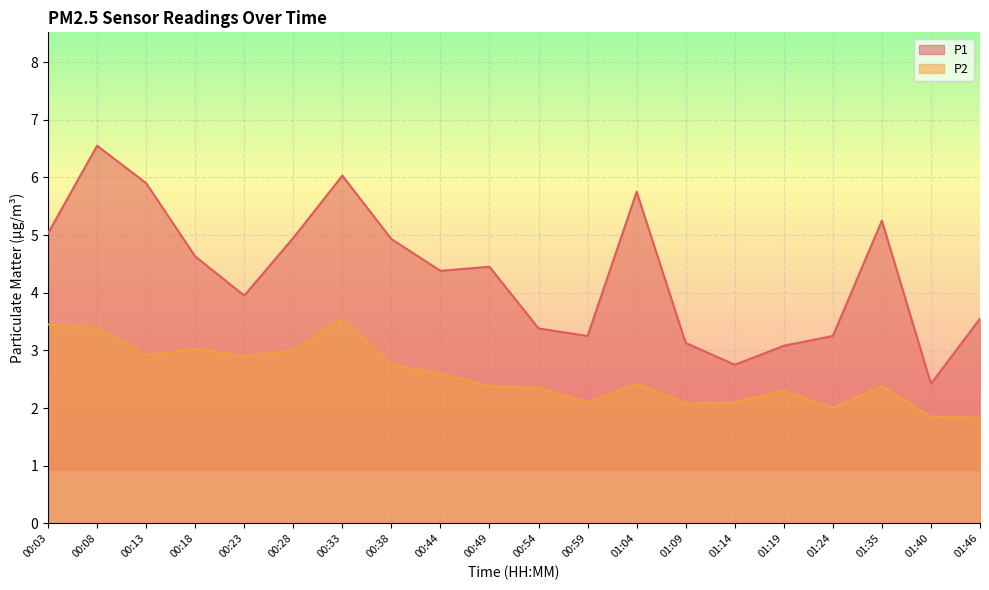

What is the difference between the maximum and second lowest values in the P1 series?

3.8